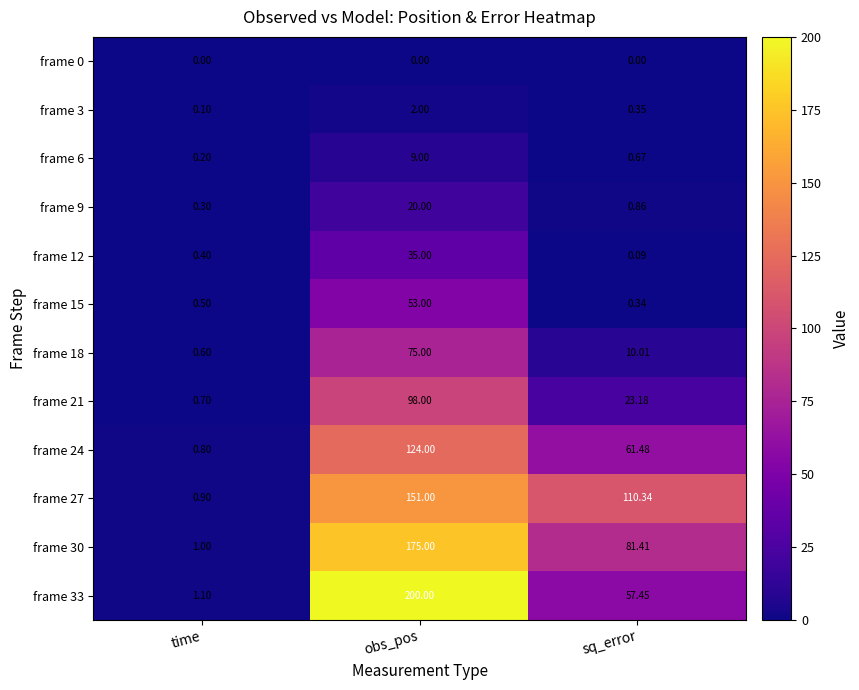

At which label does frame 30 reach its minimum?

time